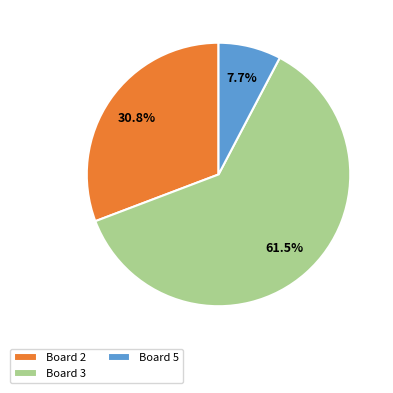

Rank the categories by value from highest to lowest.

Board 3, Board 2, Board 5